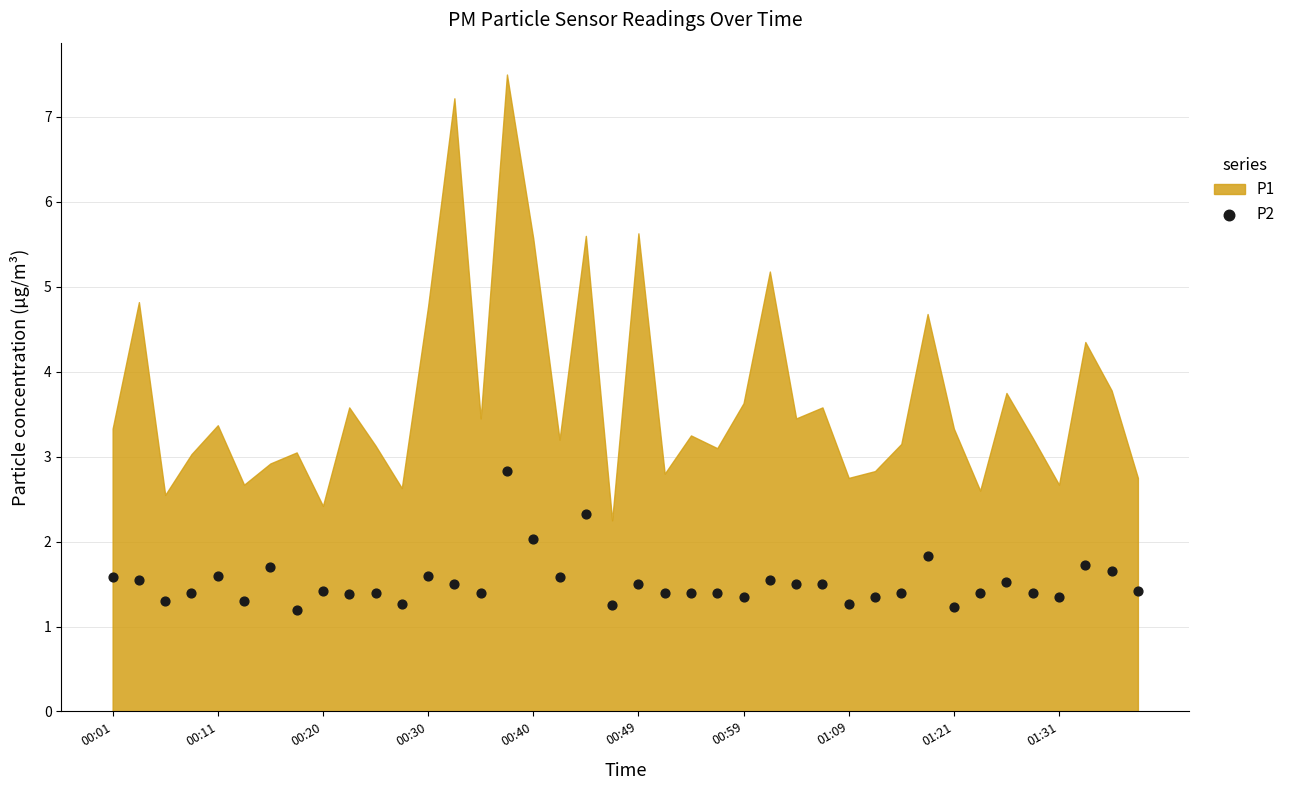

What is the range of Y values (max minus min)?

1.6